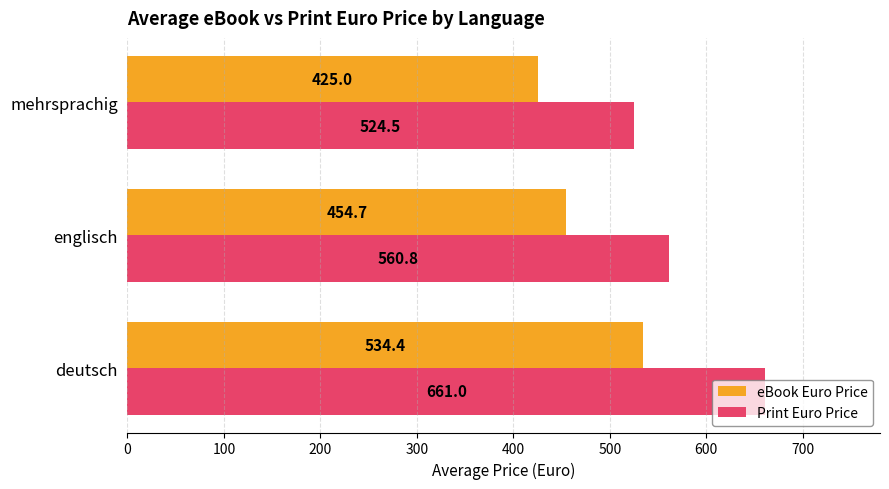

What are all the series names shown in the legend?

eBook Euro Price, Print Euro Price